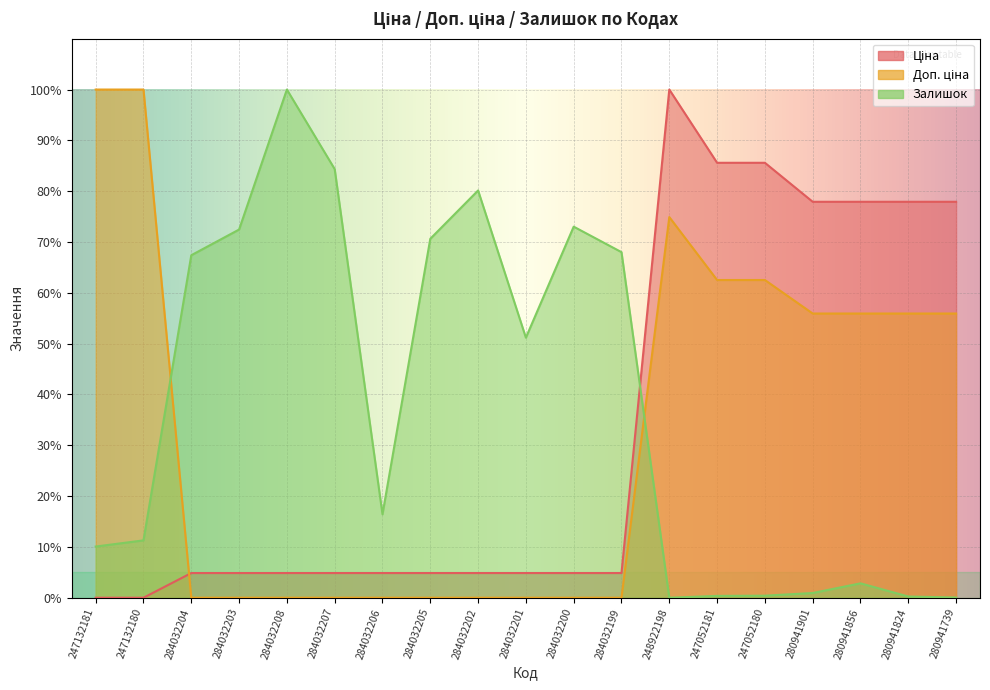

What is the difference between the highest and lowest values at 284032200?

73.0